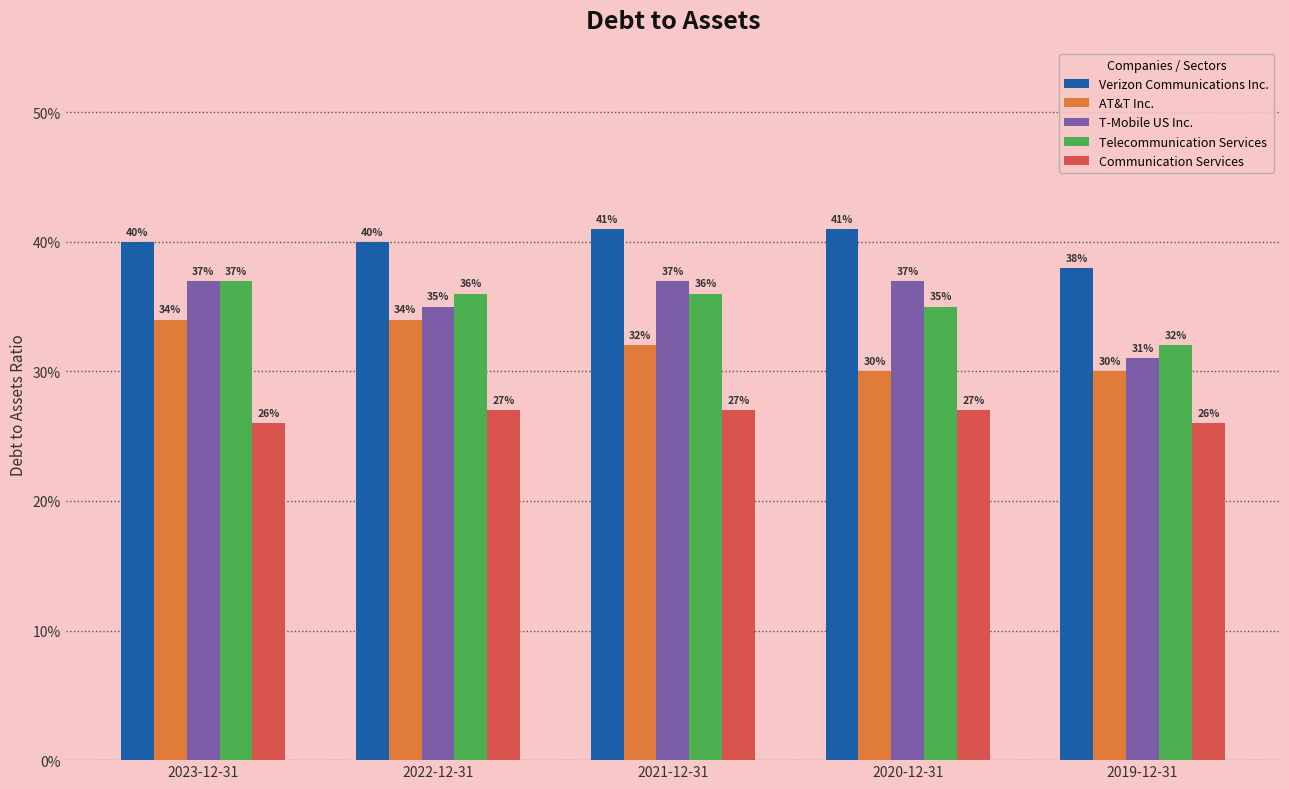

Are the bars grouped side by side (vs. stacked)?

Yes